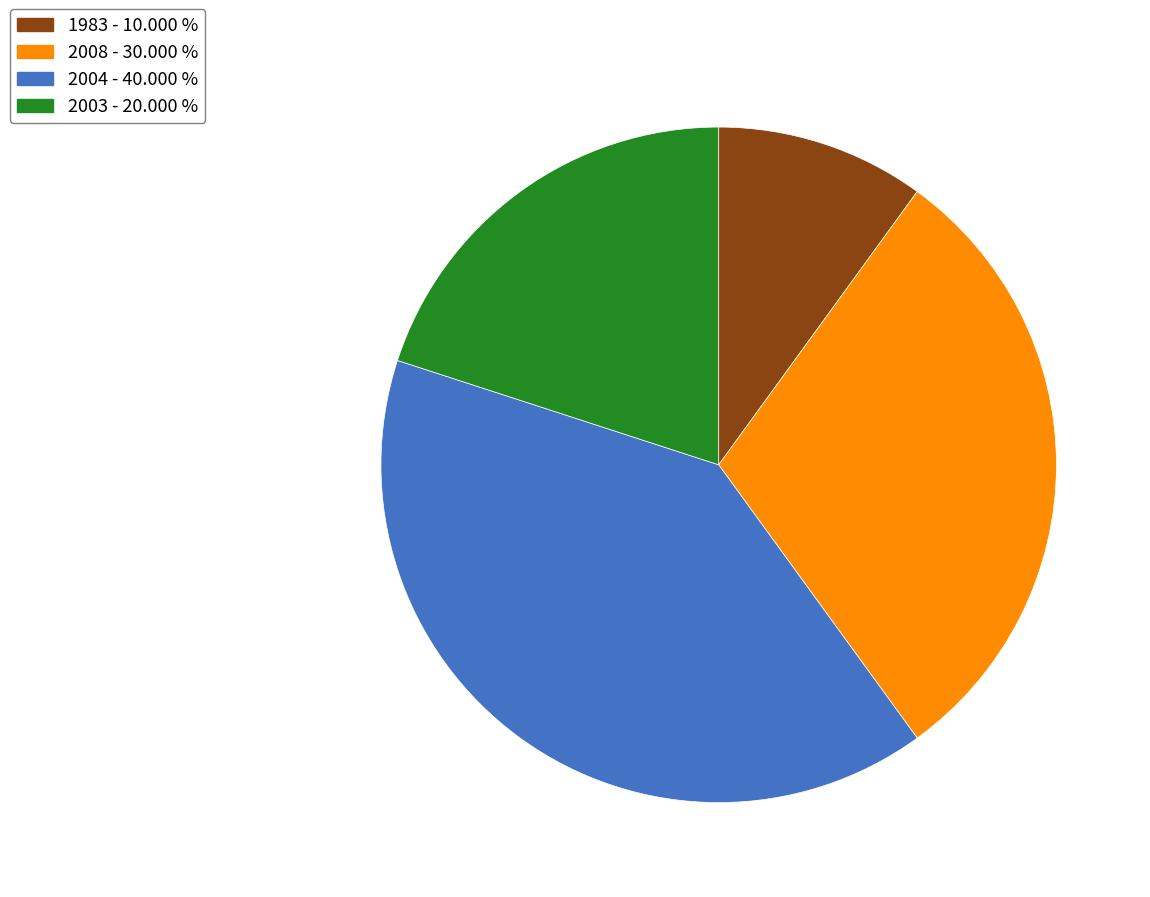

What is the largest slice in the pie chart?

2004 - 40.000 %